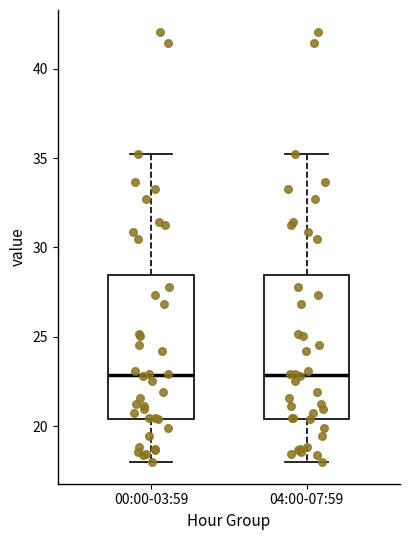

Reading left to right, transcribe this box plot: for each box, give where its median line is, the range the box spans, and where its two whiskers end, as read against the y-axis. The values are not printed on the chart, so give them approximately, as read against the axis.

00:00-03:59: median 23.0, box 20.5 to 28.5, whiskers 18.0 to 35.5
04:00-07:59: median 23.0, box 20.5 to 28.5, whiskers 18.0 to 35.5